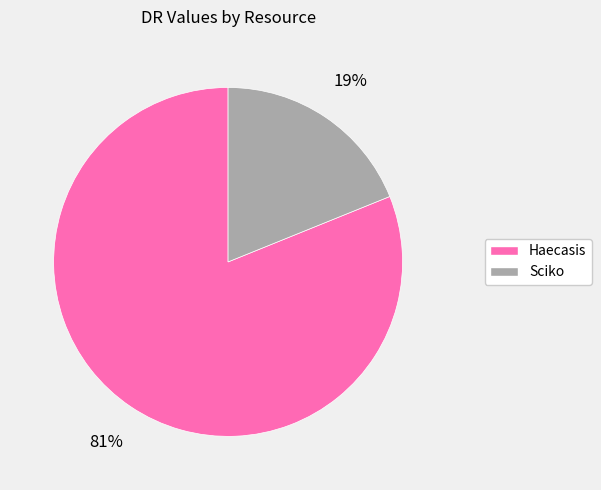

Which has a higher value, Sciko or Haecasis?

Haecasis